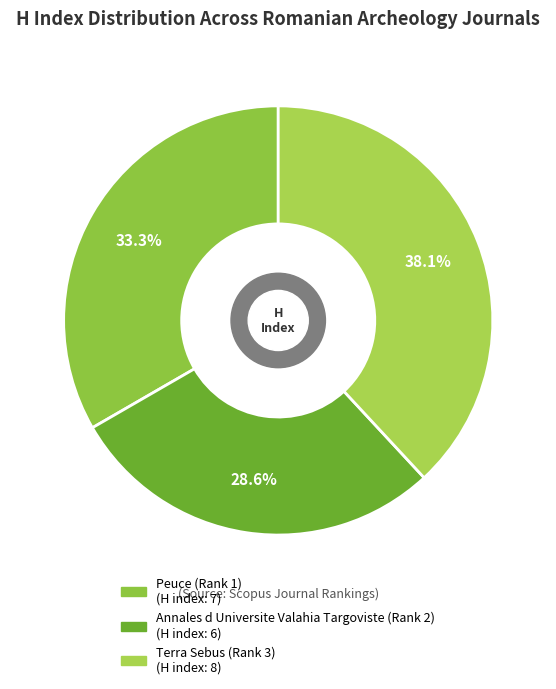

Which slice is the largest?

Terra Sebus (Rank 3)